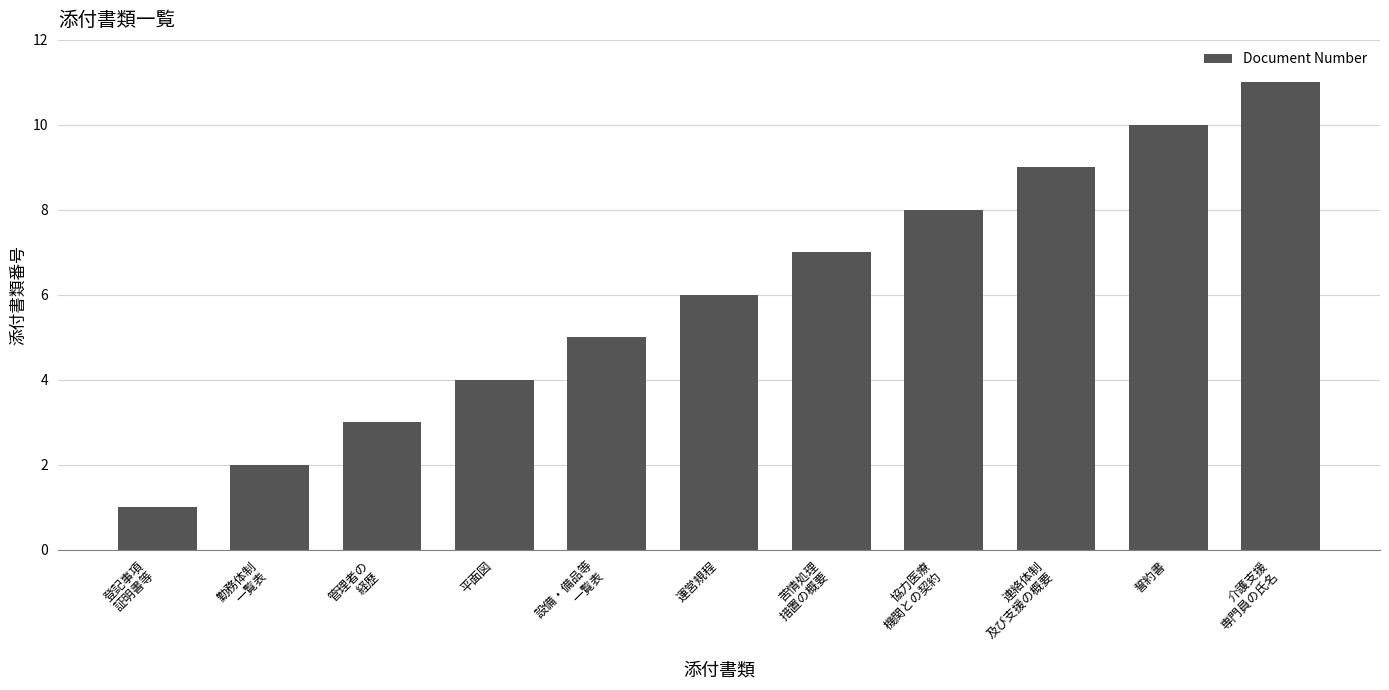

Is it true that the value at 勤務体制
一覧表 is 2?

True